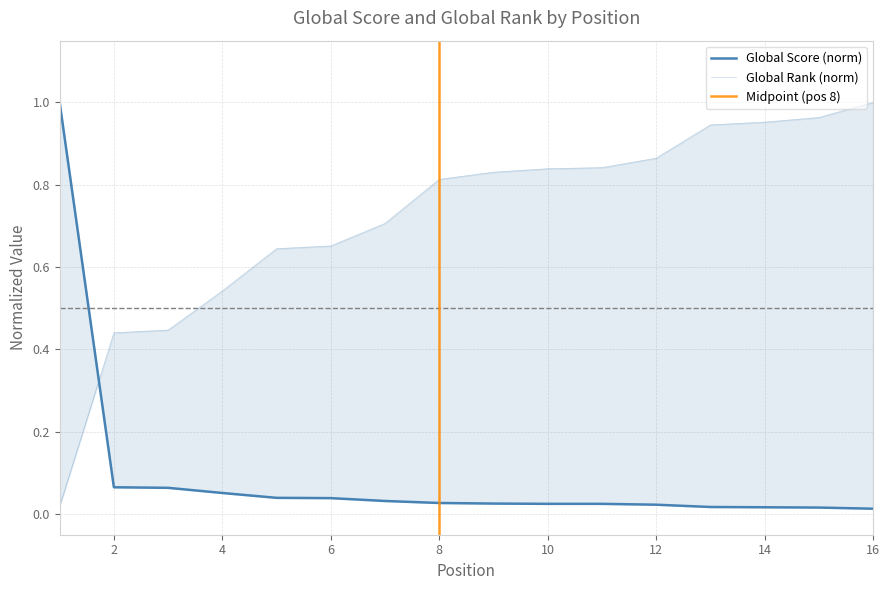

The value of Global Rank at 8 is 0.5. True or false?

False